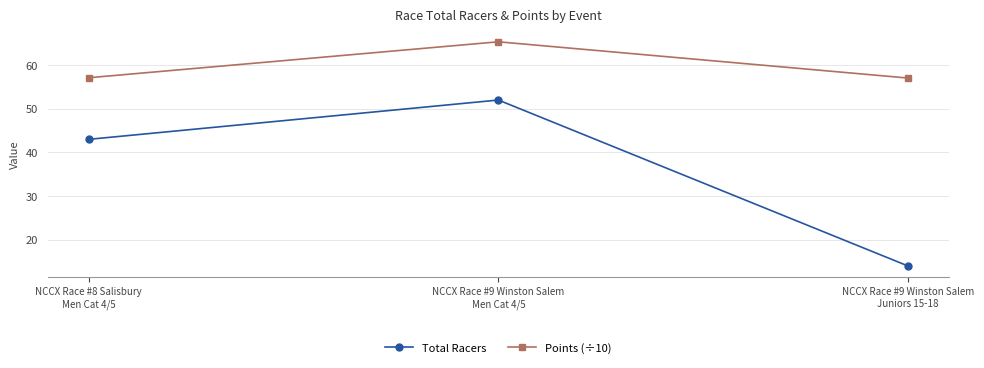

The value of Total Racers at NCCX Race #9 Winston Salem
Juniors 15-18 is 18.5. True or false?

False